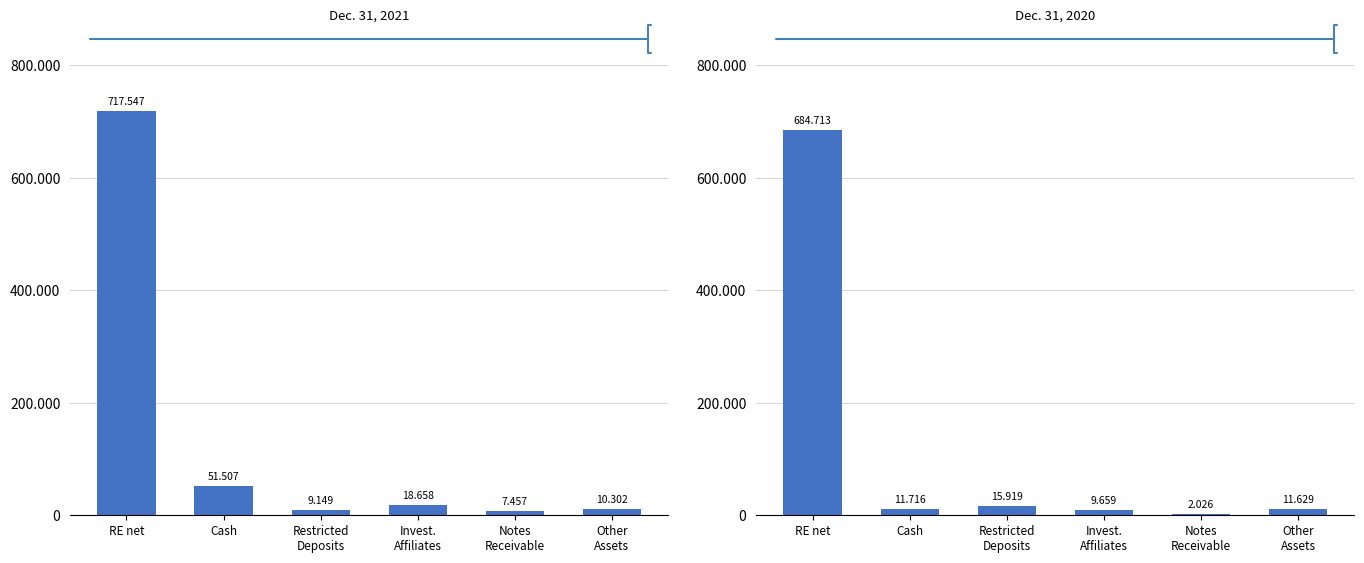

Which series has the widest spread of values?

Dec. 31, 2021